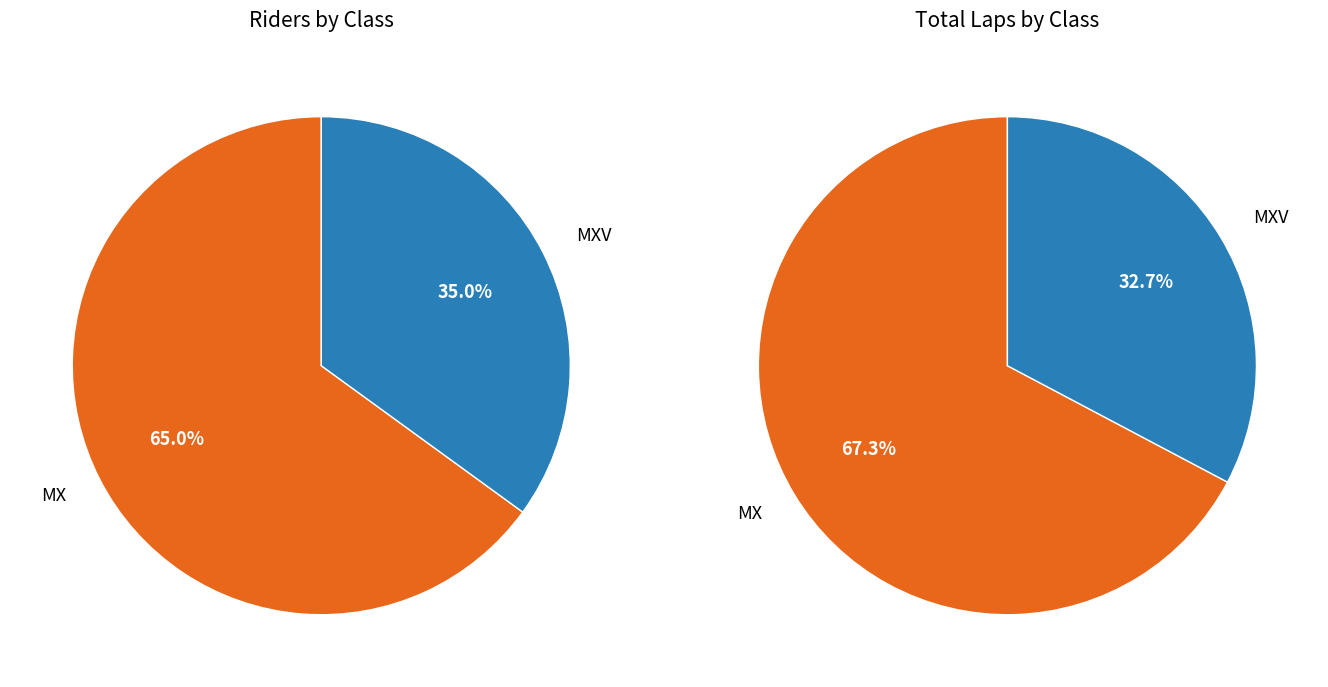

What is the ratio of the value at MX to the value at MXV?

1.9